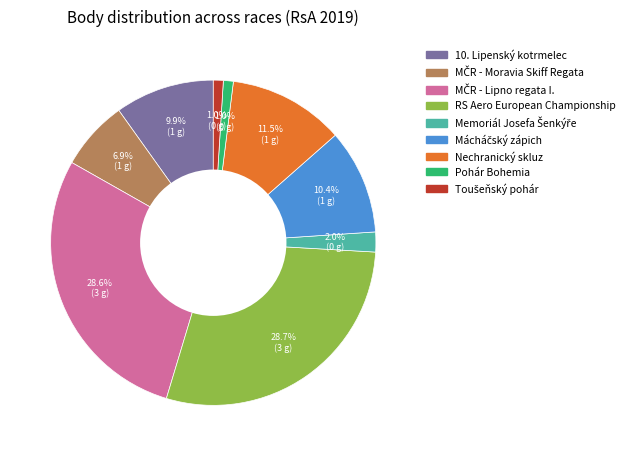

Is there any slice that represents more than half of the pie?

No